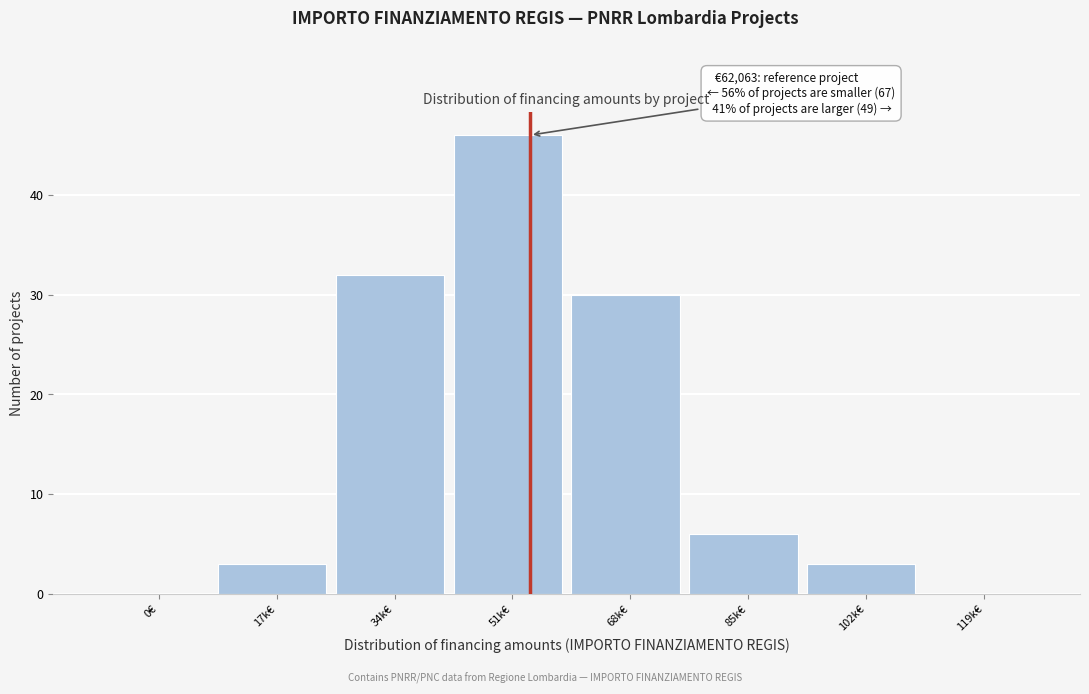

Reading left to right, what are all the values shown in this chart?

0€=0	17k€=3	34k€=32	51k€=46	68k€=30	85k€=6	102k€=3	119k€=0